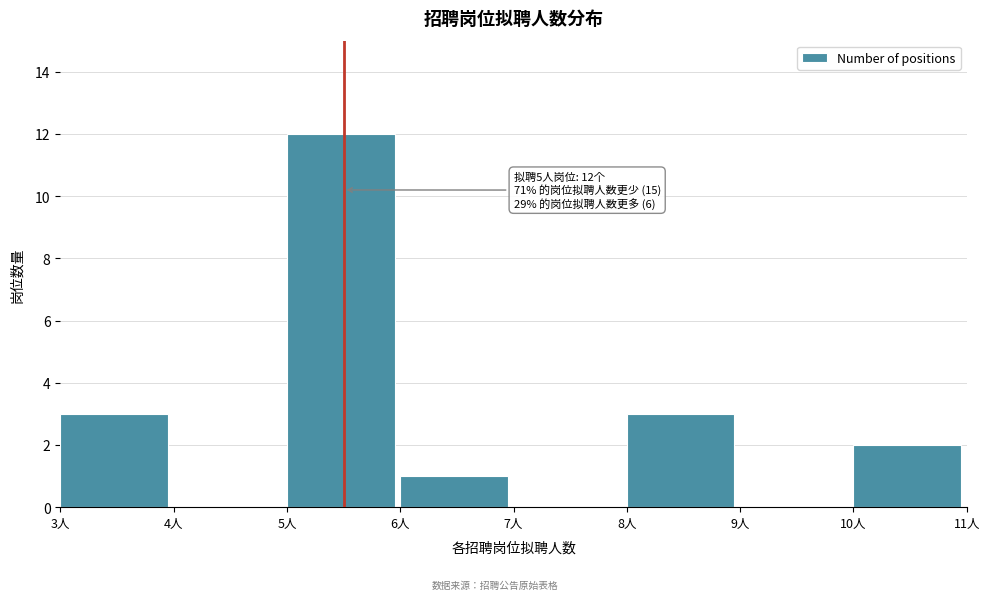

Reading left to right, what are all the values shown in this chart?

3人=3	4人=0	5人=12	6人=1	7人=0	8人=3	9人=0	10人=2